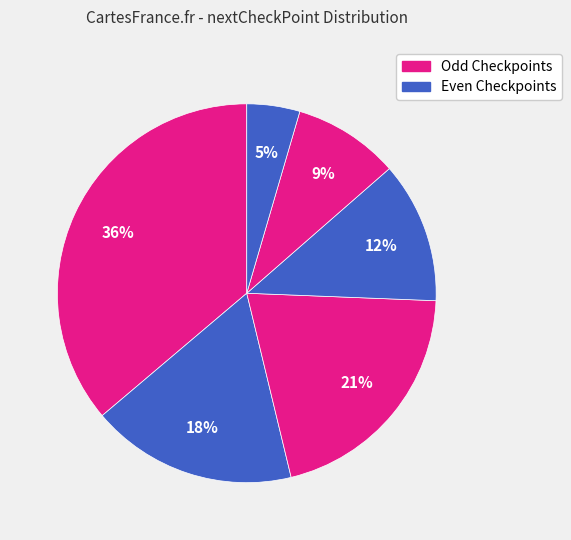

How many slices are in this pie chart?

6